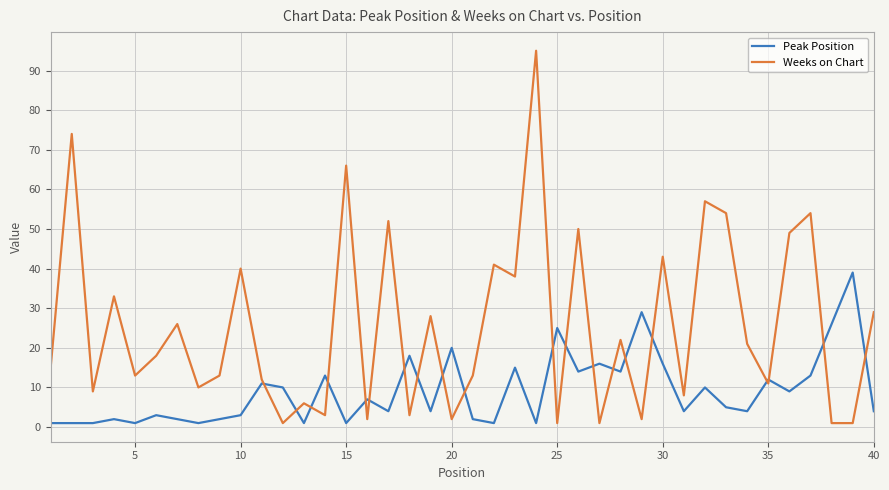

What is the average value of the Peak Position series?

9